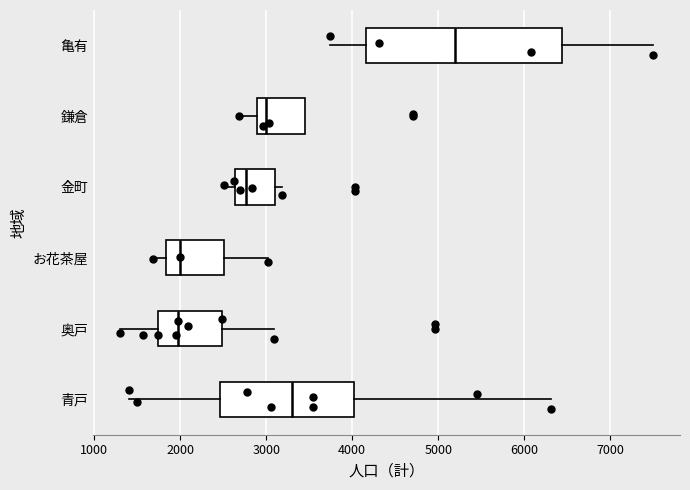

Reading bottom to top, read every box against the x-axis: the position of its median line, the range the box covers, and the ends of its whiskers. The values are not printed on the chart, so give them approximately, as read against the axis.

青戸: median 3300, box 2500 to 4000, whiskers 1400 to 6300
奥戸: median 2000, box 1700 to 2500, whiskers 1300 to 3100
お花茶屋: median 2000, box 1800 to 2500, whiskers 1700 to 3000
金町: median 2800, box 2600 to 3100, whiskers 2500 to 3200
鎌倉: median 3000, box 2900 to 3500, whiskers 2700 to 3500
亀有: median 5200, box 4200 to 6400, whiskers 3700 to 7500